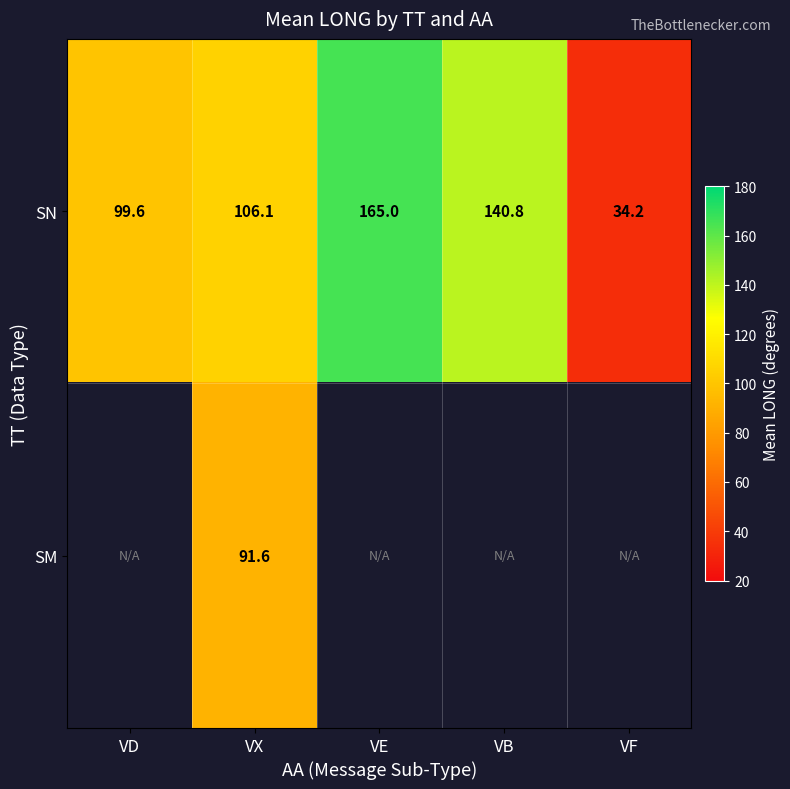

The SN series shows 58.1 at VF. True or false?

False